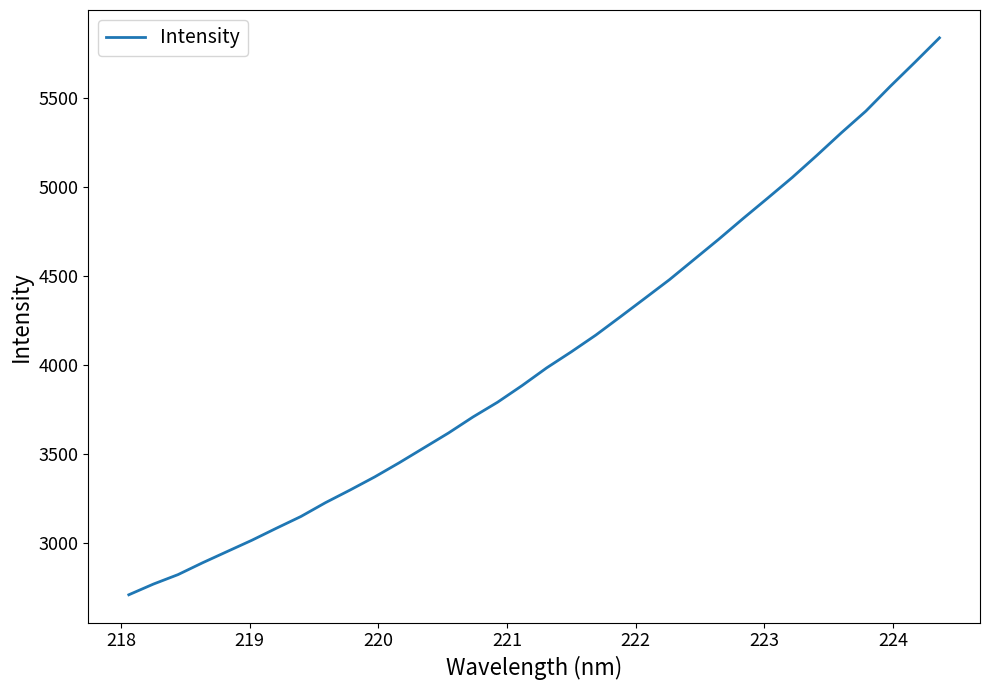

What is the difference between the maximum and minimum values?

3126.4